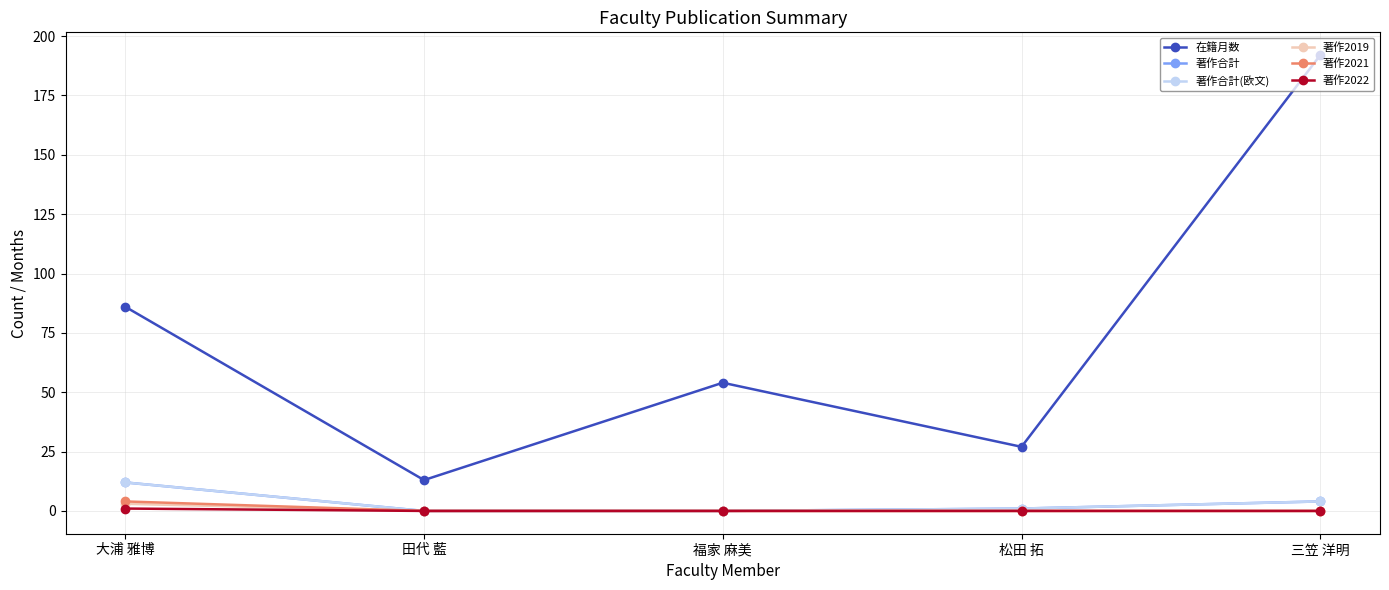

Between 福家 麻美 and 三笠 洋明, which is larger?

三笠 洋明